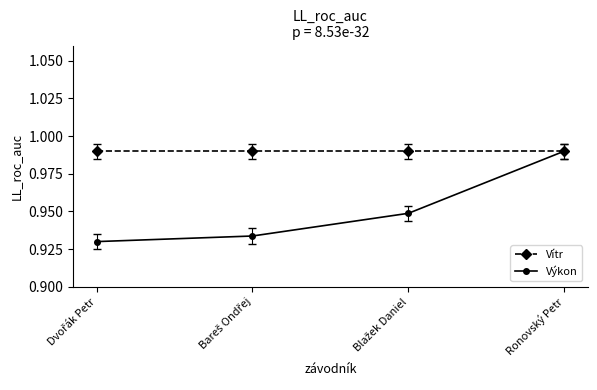

Which category has the highest value in the Výkon series?

Ronovský Petr